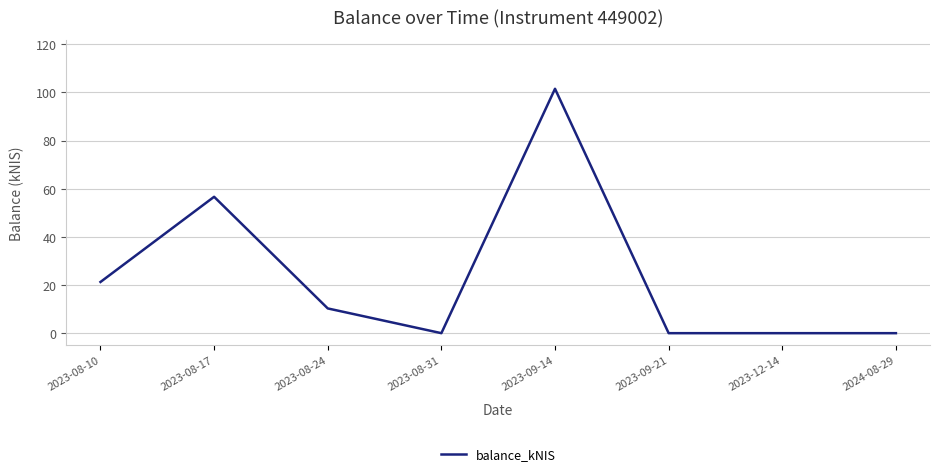

What is the sum of all values?

189.7